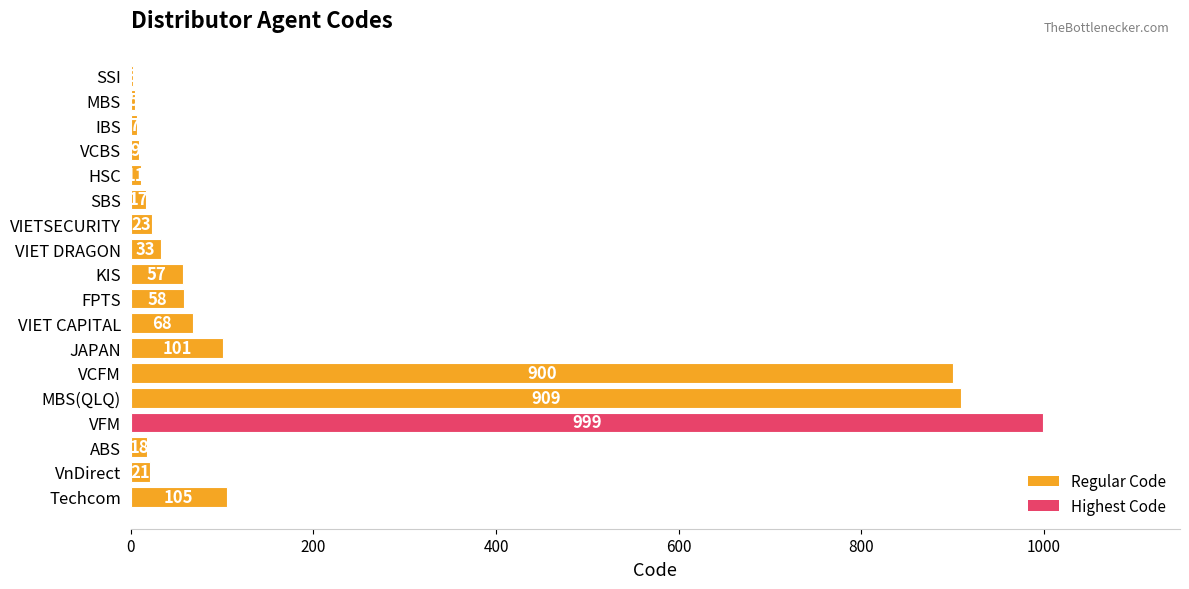

What is the change in value from VIETSECURITY to MBS(QLQ)?

+886